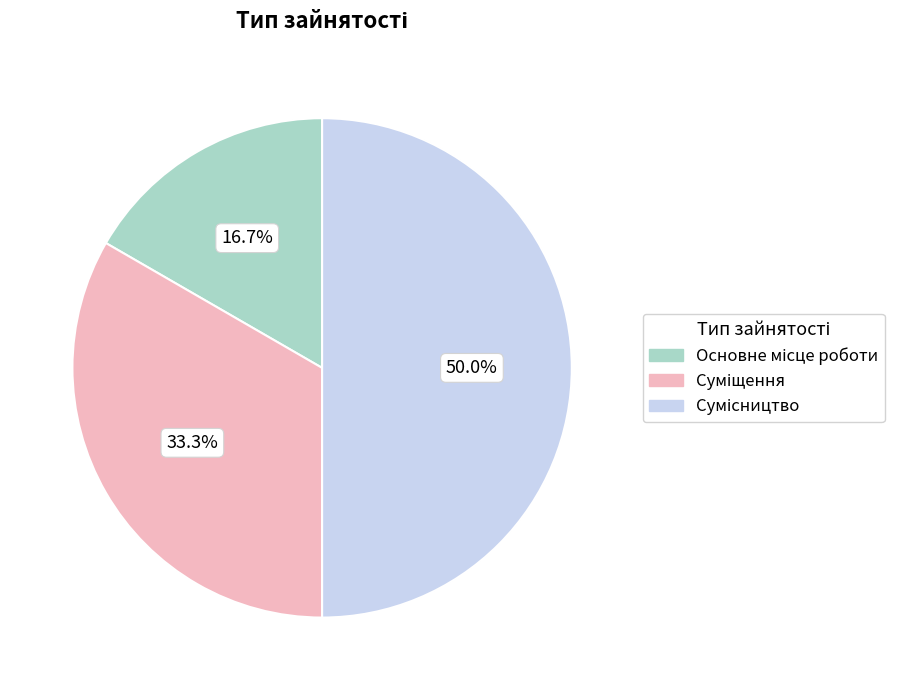

To the nearest percent, what is the average slice percentage?

33%